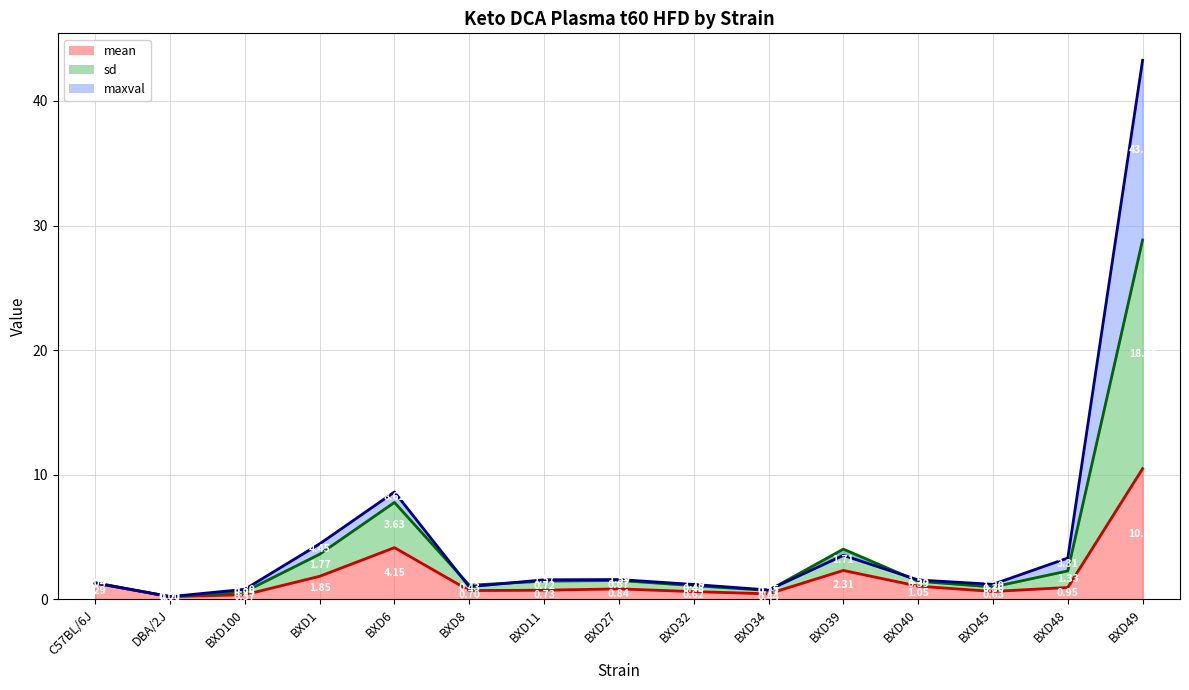

Between BXD39 and BXD48, which is larger?

BXD39